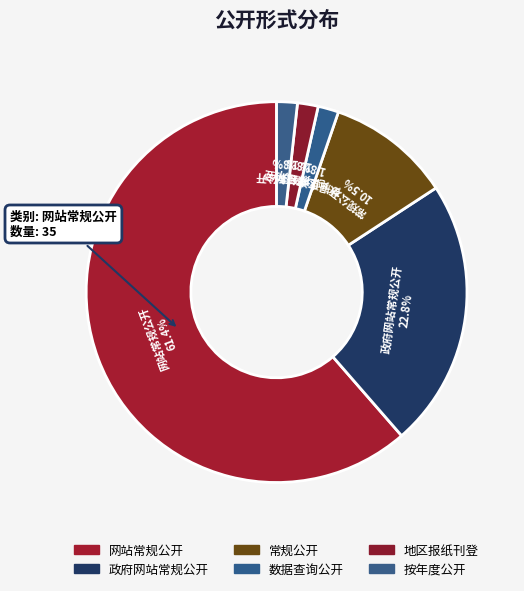

What is the smallest slice in the pie chart?

数据查询公开